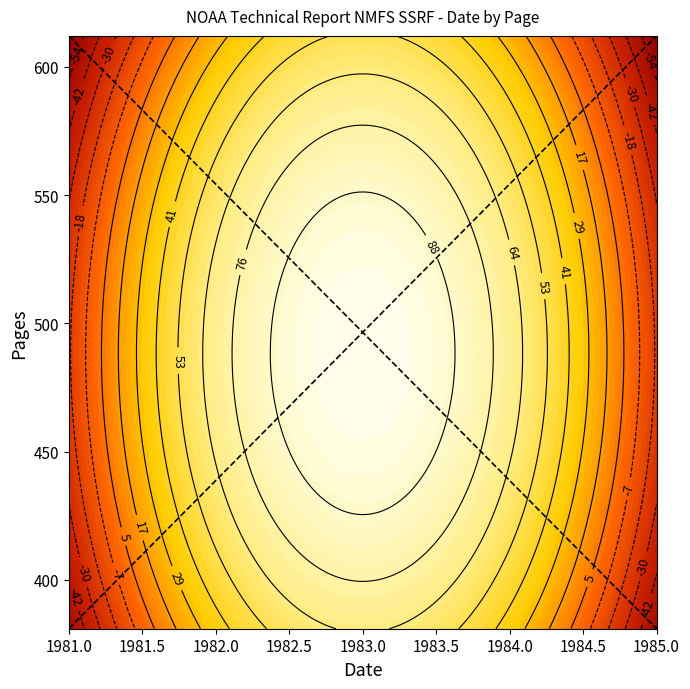

Between 1981.0 and 1985.0, which series saw the biggest shift?

diagonal 1